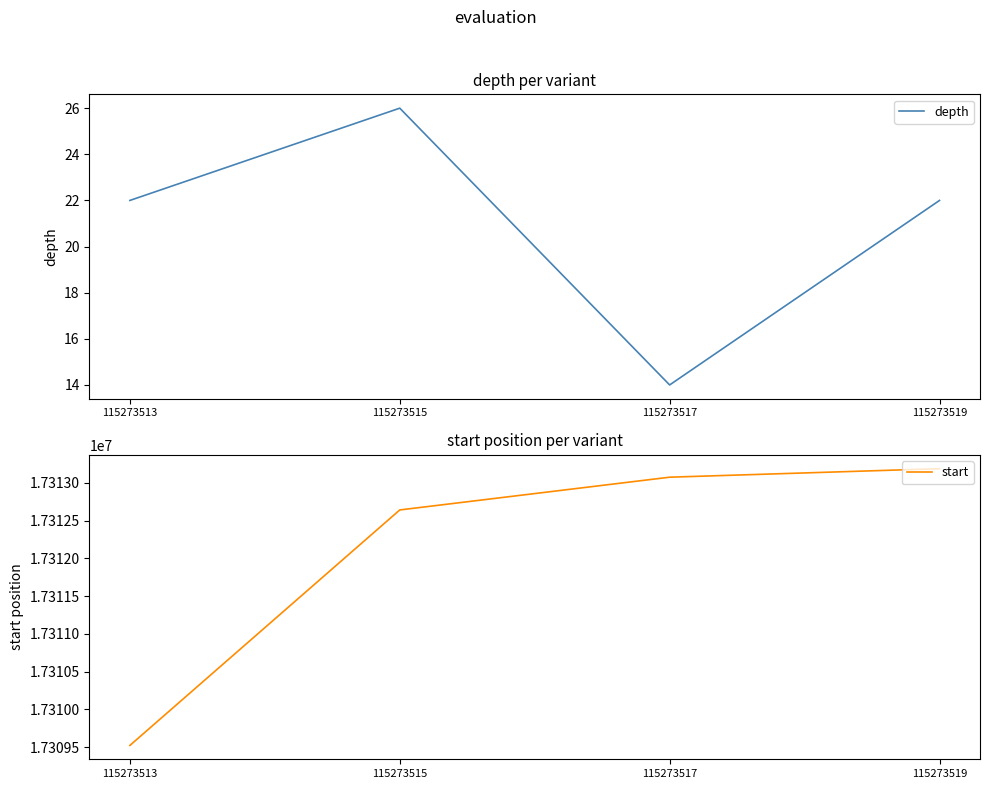

True or false: start and depth cross at least once.

False